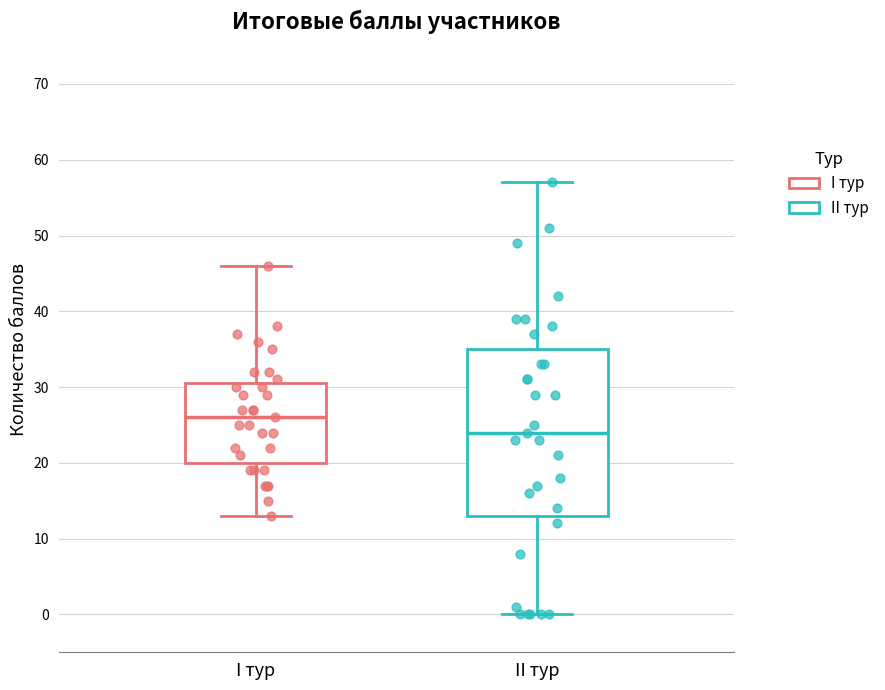

Reading left to right, read every box against the y-axis: the position of its median line, the range the box covers, and the ends of its whiskers. The values are not printed on the chart, so give them approximately, as read against the axis.

I тур: median 26, box 20 to 31, whiskers 13 to 46
II тур: median 24, box 13 to 35, whiskers 0 to 57